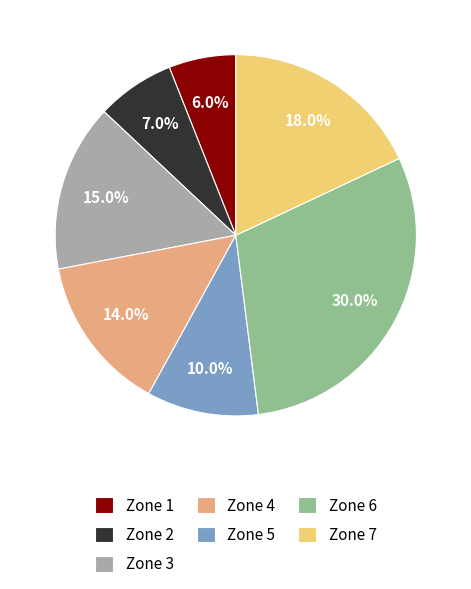

Which slice is the smallest?

Zone 1